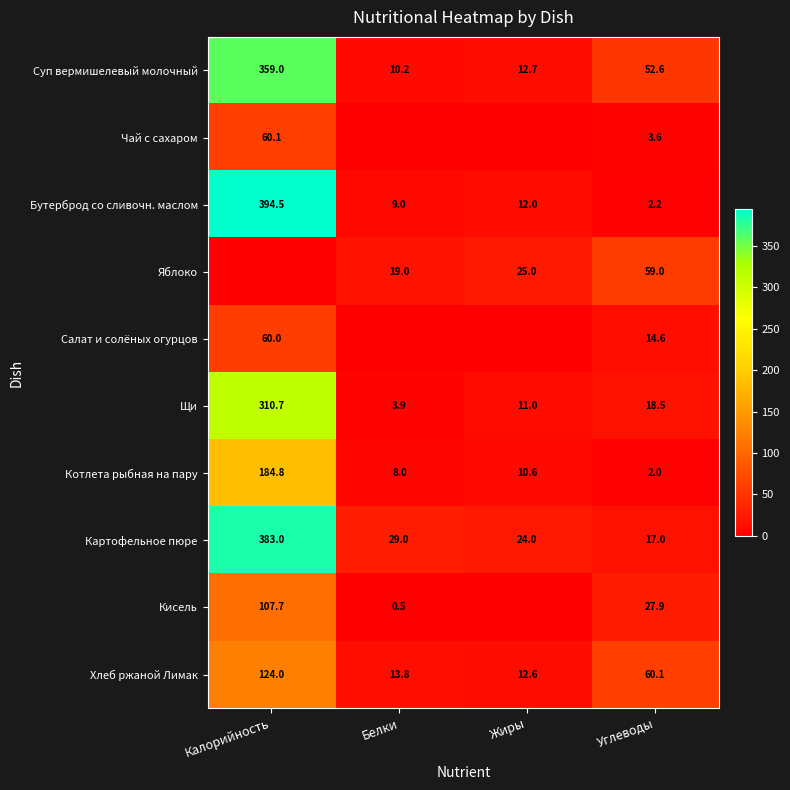

What is the spread (max minus min) of values at Углеводы?

58.1